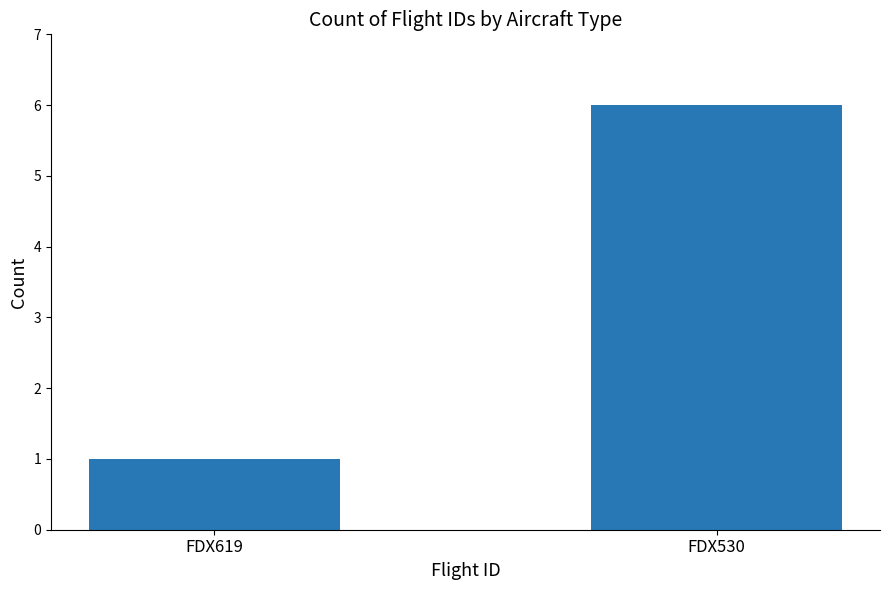

What is the sum of all values?

7